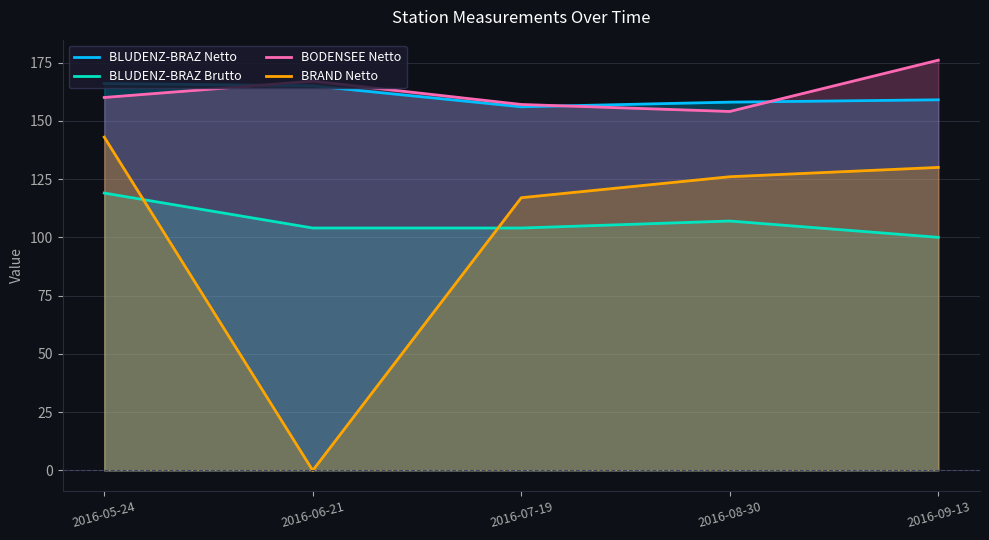

Rank the series by their maximum value, from highest to lowest.

BODENSEE Netto, BLUDENZ-BRAZ Netto, BRAND Netto, BLUDENZ-BRAZ Brutto